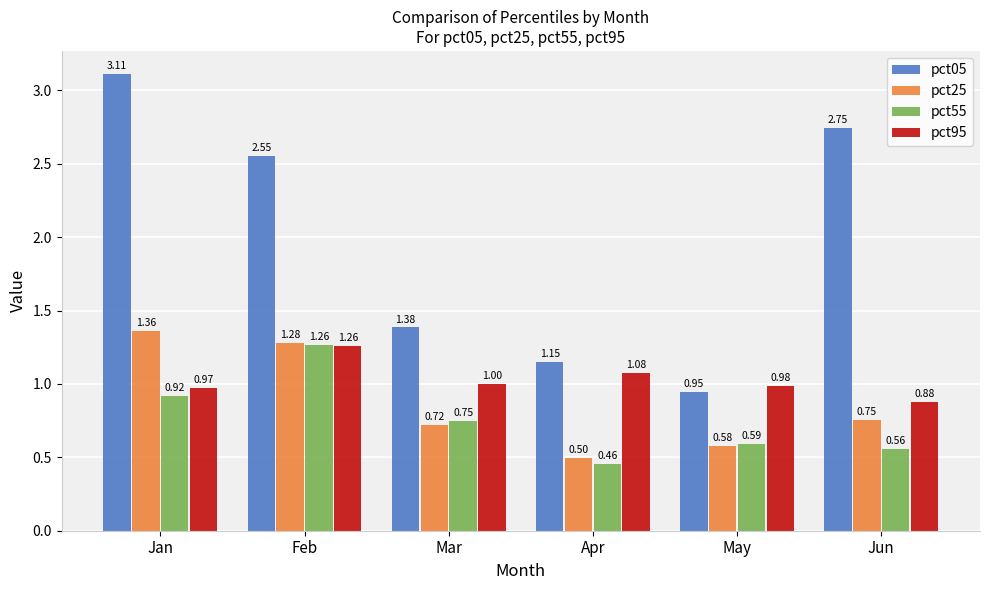

At Jun, list the series in order from smallest to largest.

pct55, pct25, pct95, pct05